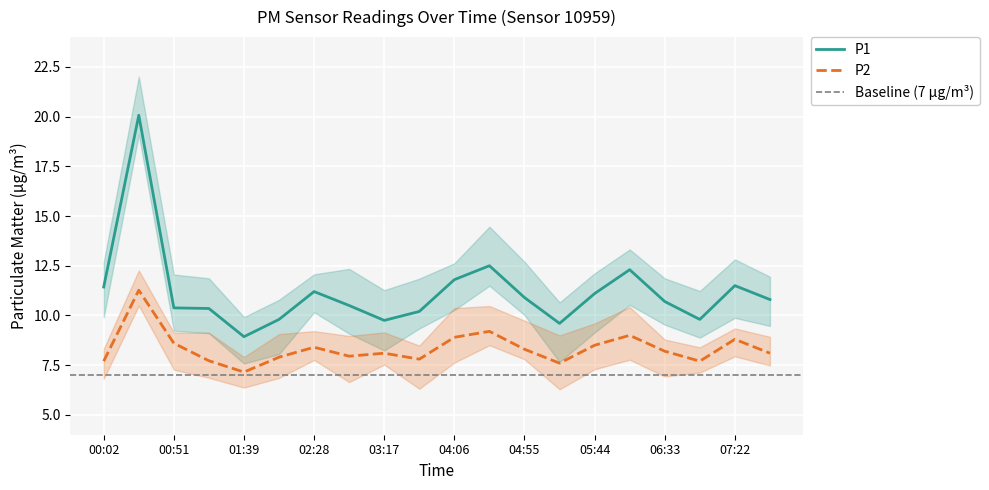

True or false: P1 and P2 intersect in this chart.

False